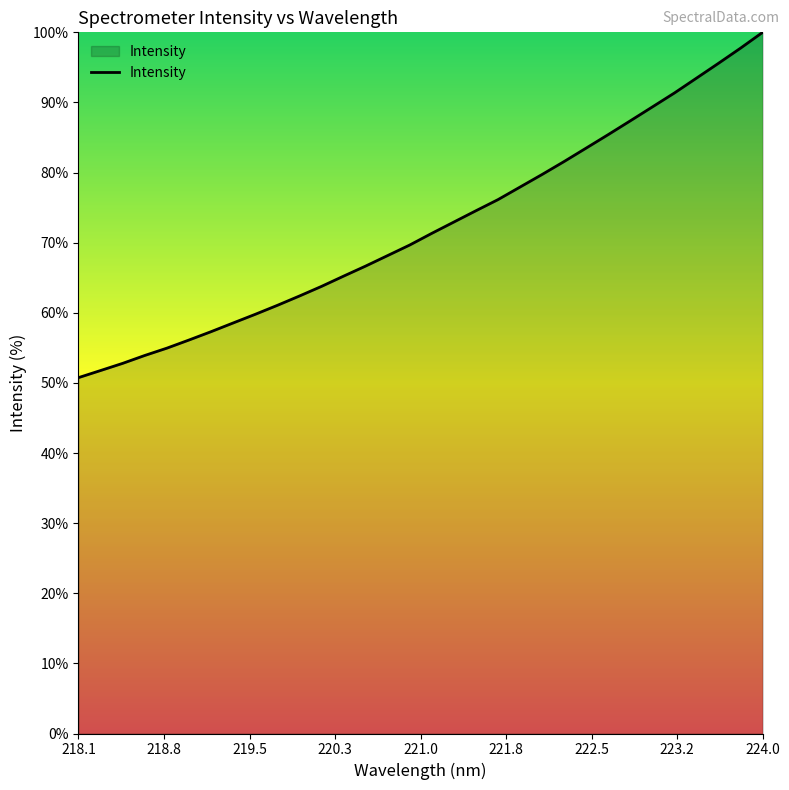

What is the minimum value shown in the chart?

50.8